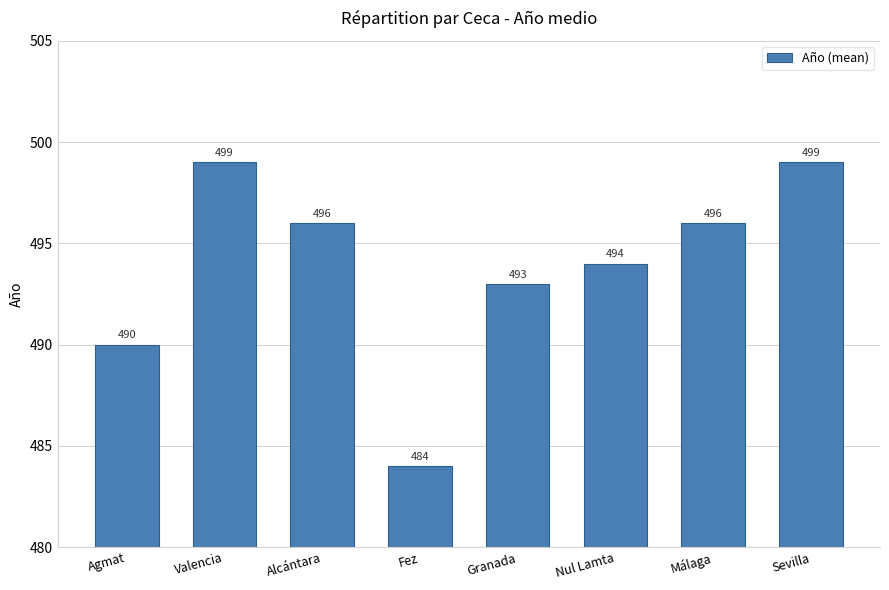

What is the change in value from Agmat to Valencia?

+9